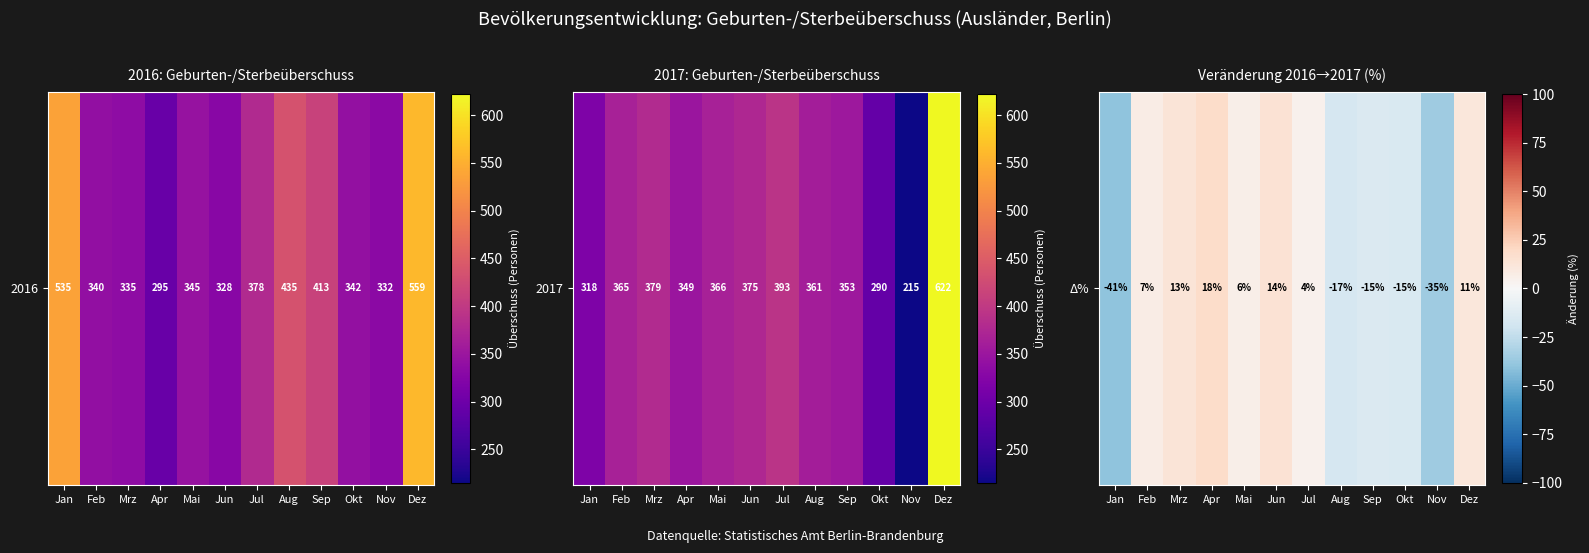

Between Aug and Mrz, which is larger?

Mrz